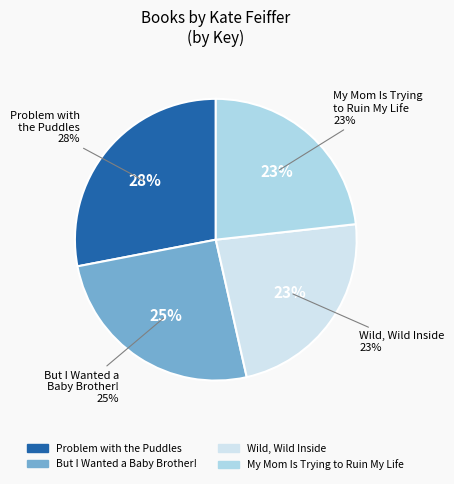

To the nearest percent, what is the combined percentage of Problem with the Puddles and Wild, Wild Inside?

51%